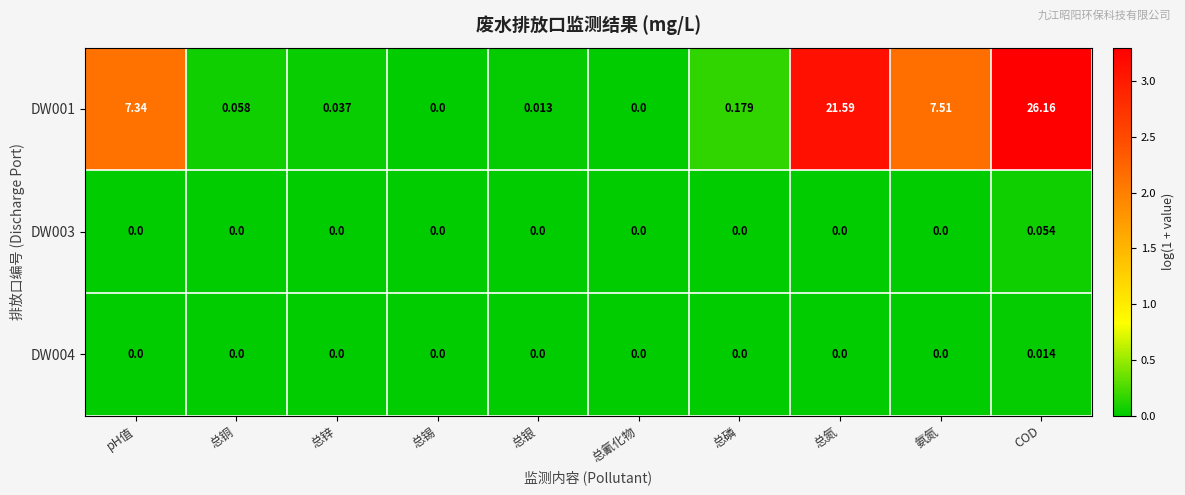

Is the value of DW003 at pH值 greater than the value of DW001 at 总铜?

No